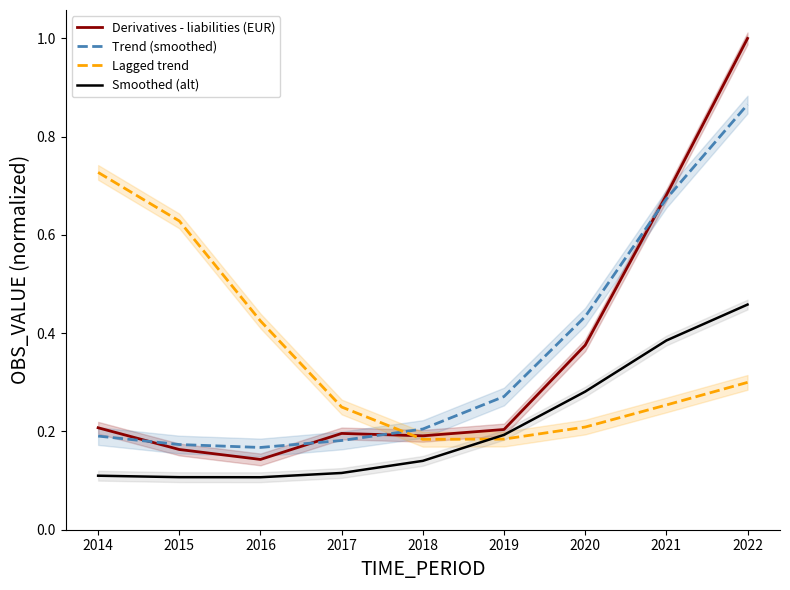

What is the spread (max minus min) of values at 2022?

0.7